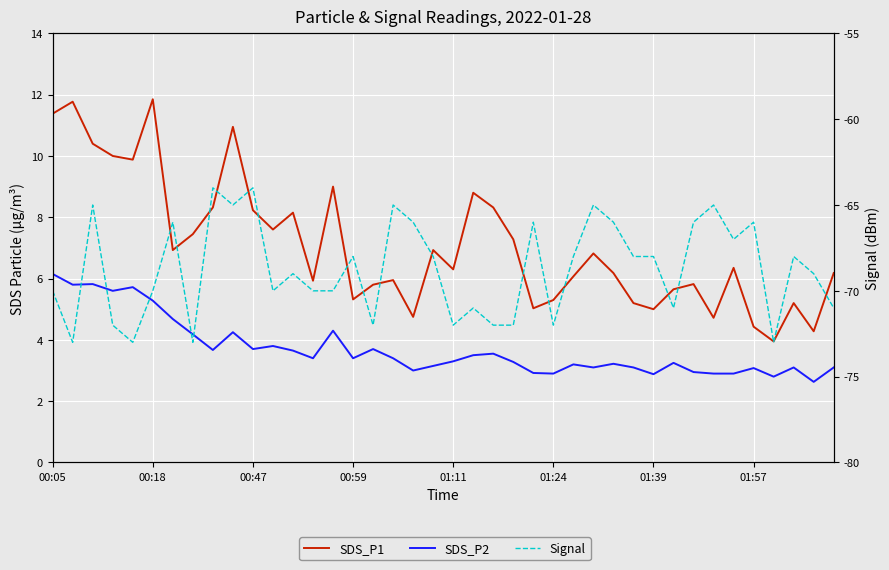

What is the total value across all series at 37?

-59.7